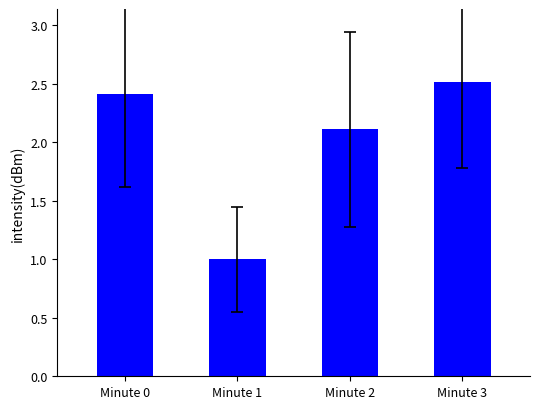

Rank the categories by value from highest to lowest.

Minute 3, Minute 0, Minute 2, Minute 1